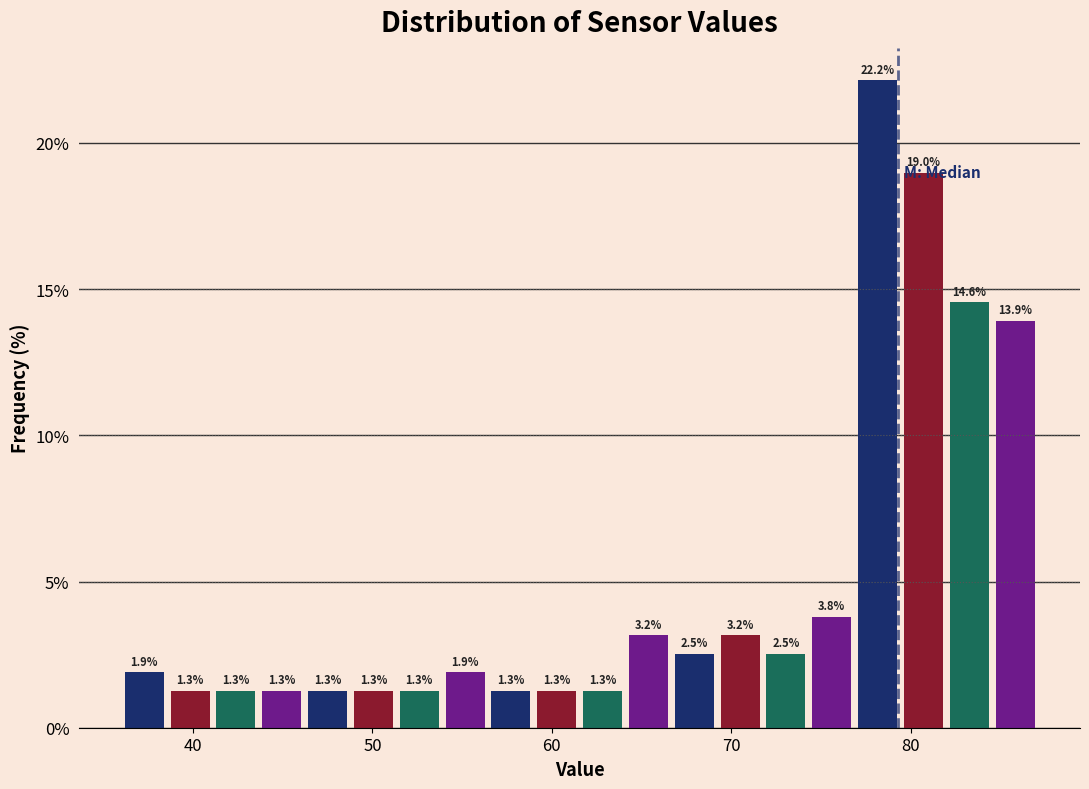

Around what value on the x-axis is the tallest bar? Give the approximate position of its centre, as read against the axis.

78